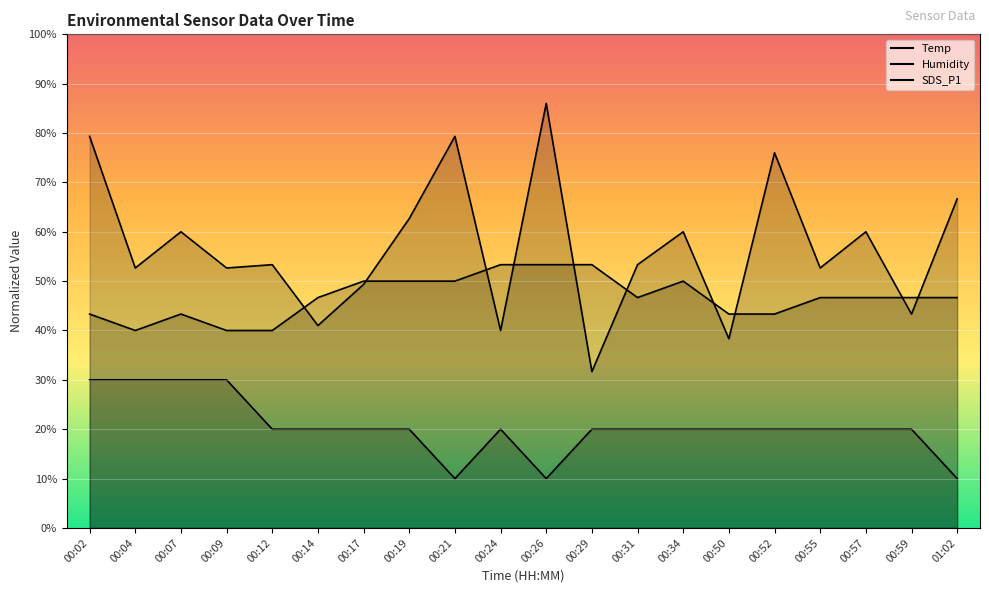

What is the sum of all Humidity values?

933.3